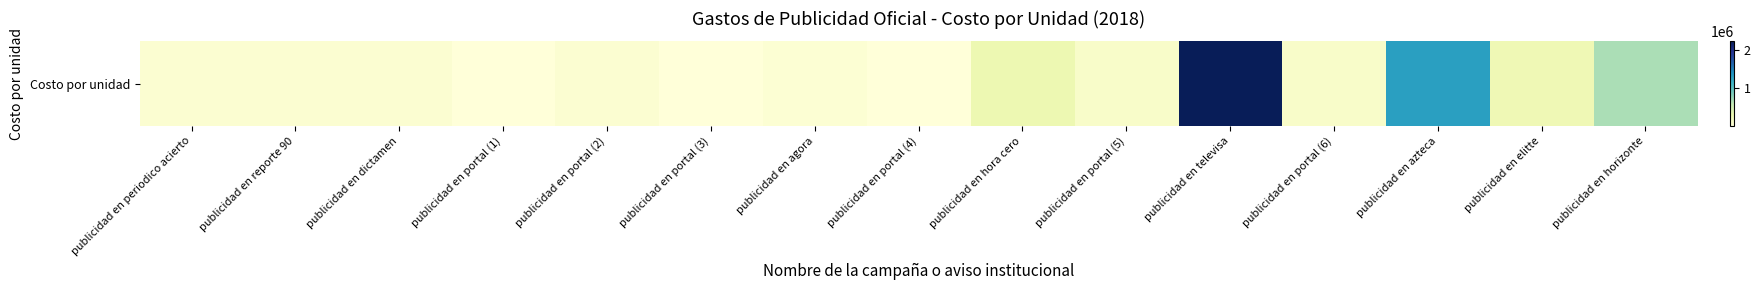

At which label is the value closest to 1108960?

publicidad en azteca